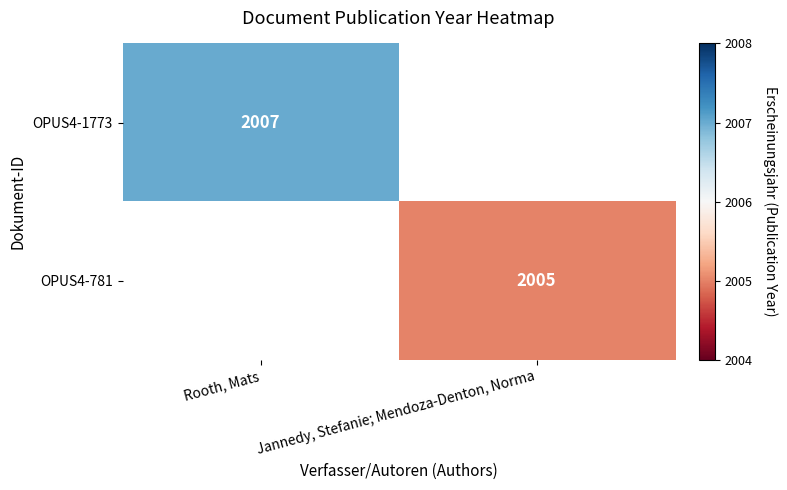

The value of OPUS4-781 at Jannedy, Stefanie; Mendoza-Denton, Norma is 3349. True or false?

False